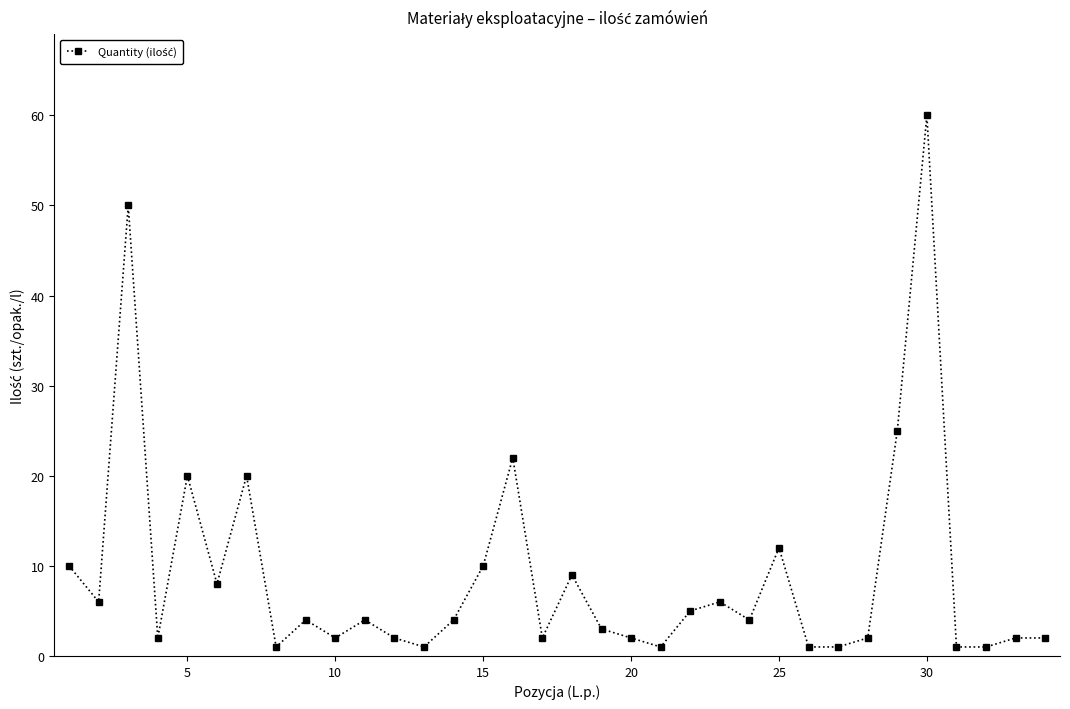

What is the difference between the maximum and minimum values?

59